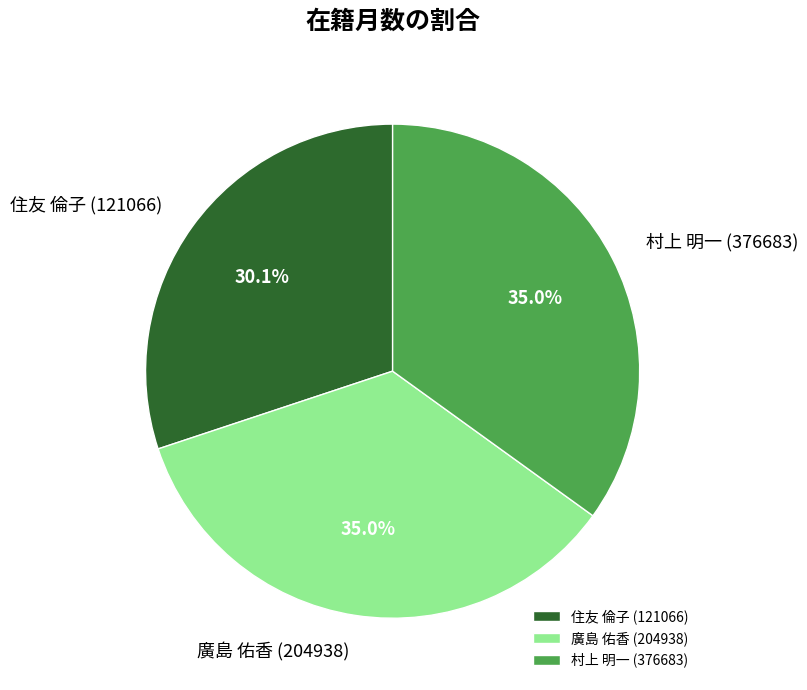

What is the smallest slice in the pie chart?

住友 倫子 (121066)